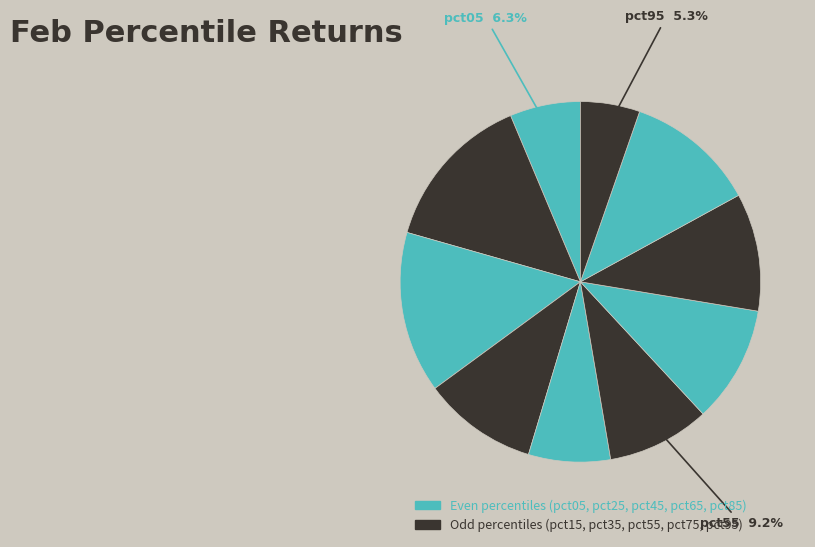

How many segments does this pie chart have?

10